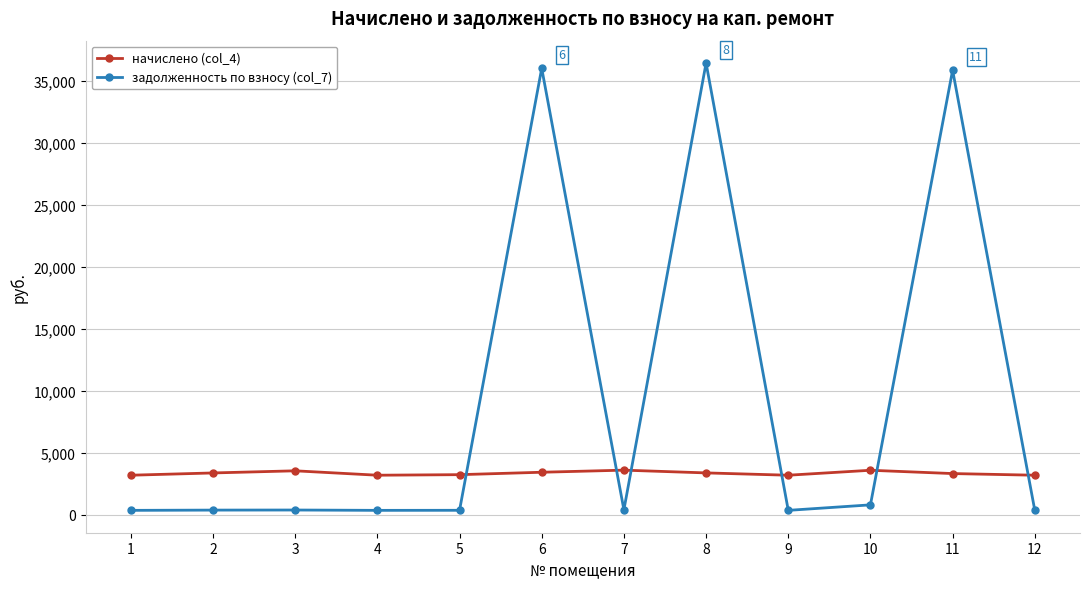

Rank the series by their maximum value, from lowest to highest.

начислено (col_4), задолженность по взносу (col_7)